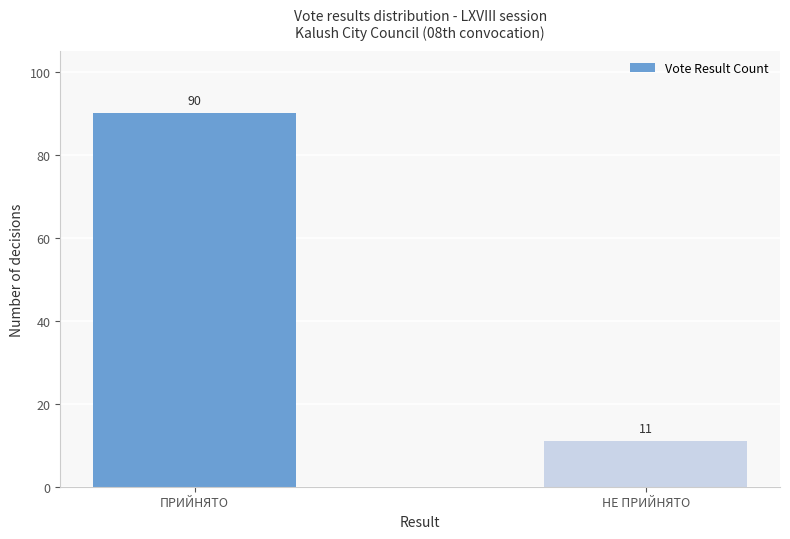

What position from the right is НЕ ПРИЙНЯТО?

1